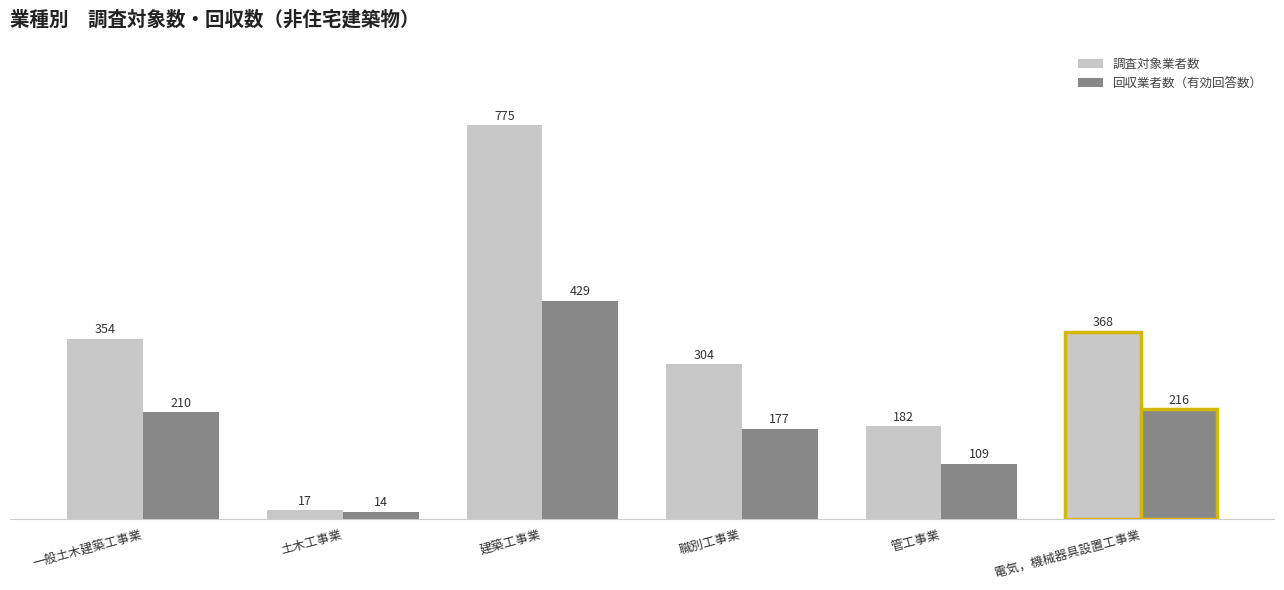

What is the difference between the maximum and minimum values in the 調査対象業者数 series?

758